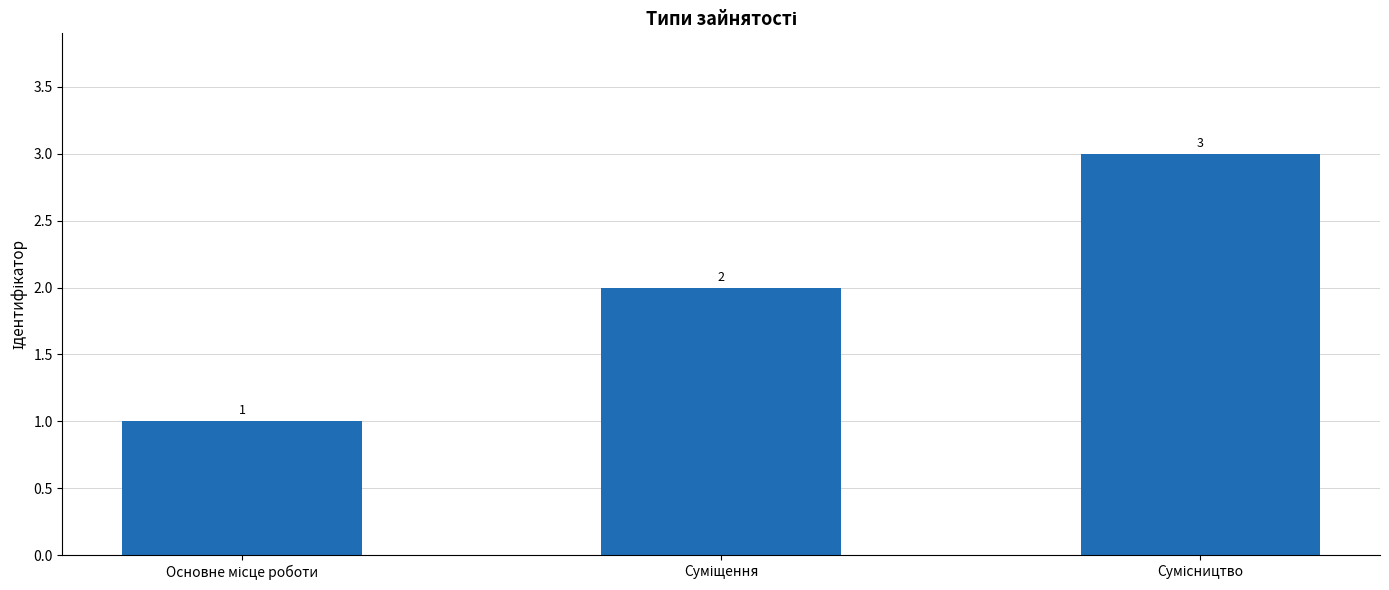

What is the value of the 1st bar from the left?

1